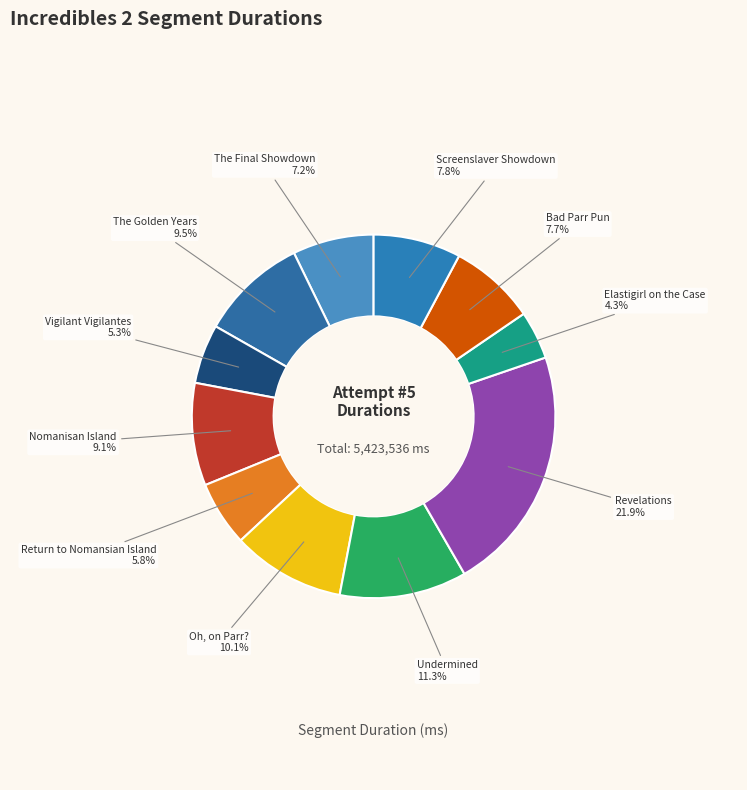

What percentage is NOT represented by The Final Showdown?

92.8%